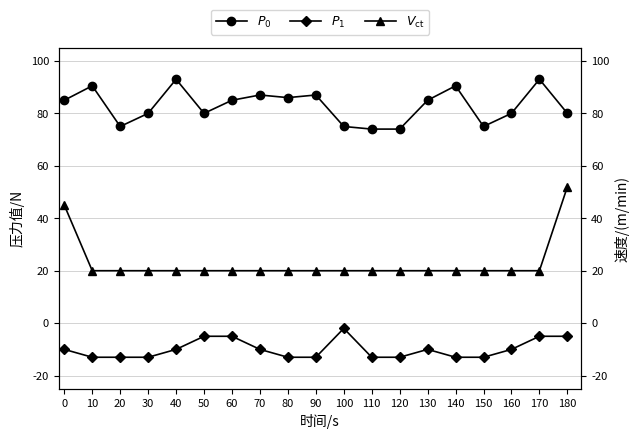

The $P_0$ series shows 80.0 at 30. True or false?

True